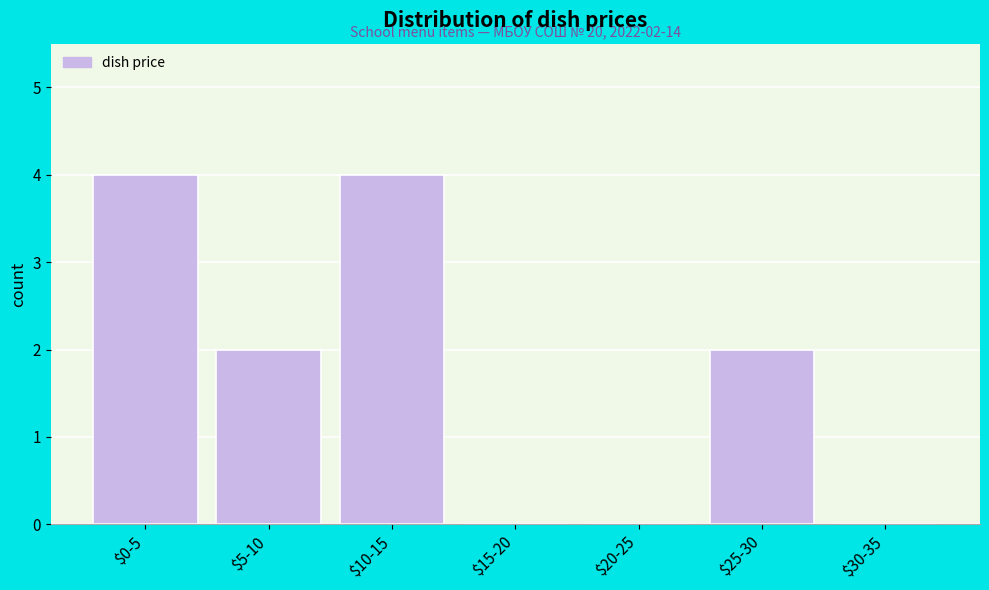

What is the sum of all values?

12